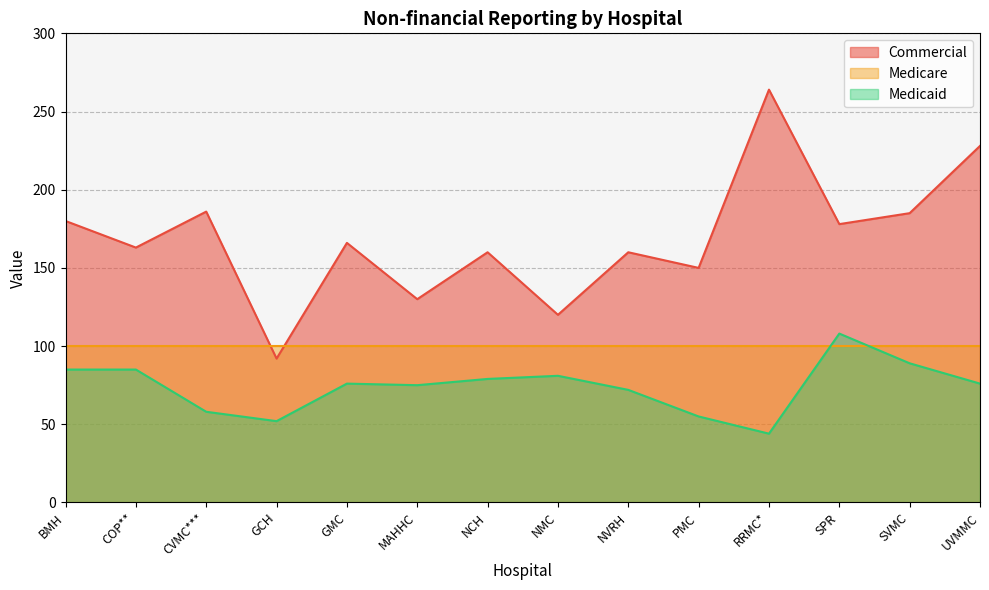

What is the difference between the Commercial values at UVMMC and MAHHC?

98